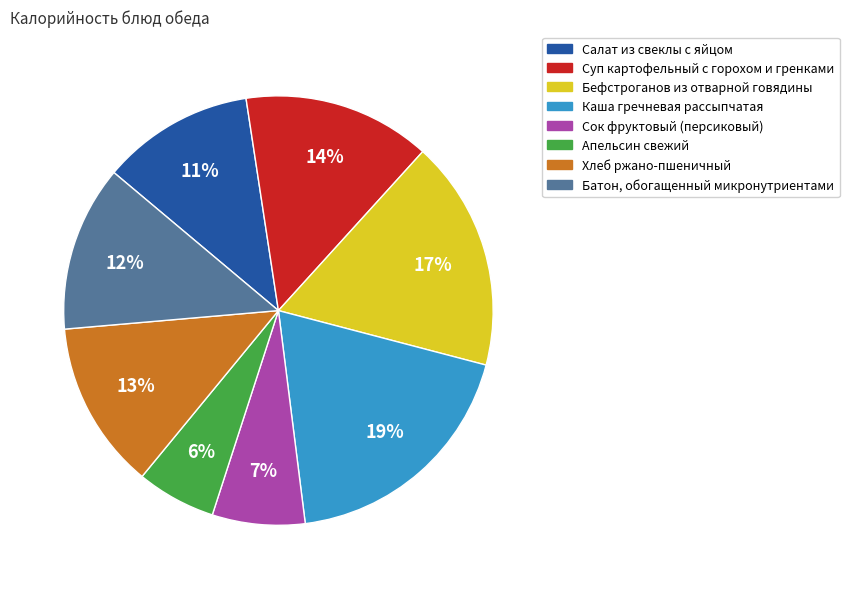

Between Салат из свеклы с яйцом and Хлеб ржано-пшеничный, which is larger?

Хлеб ржано-пшеничный